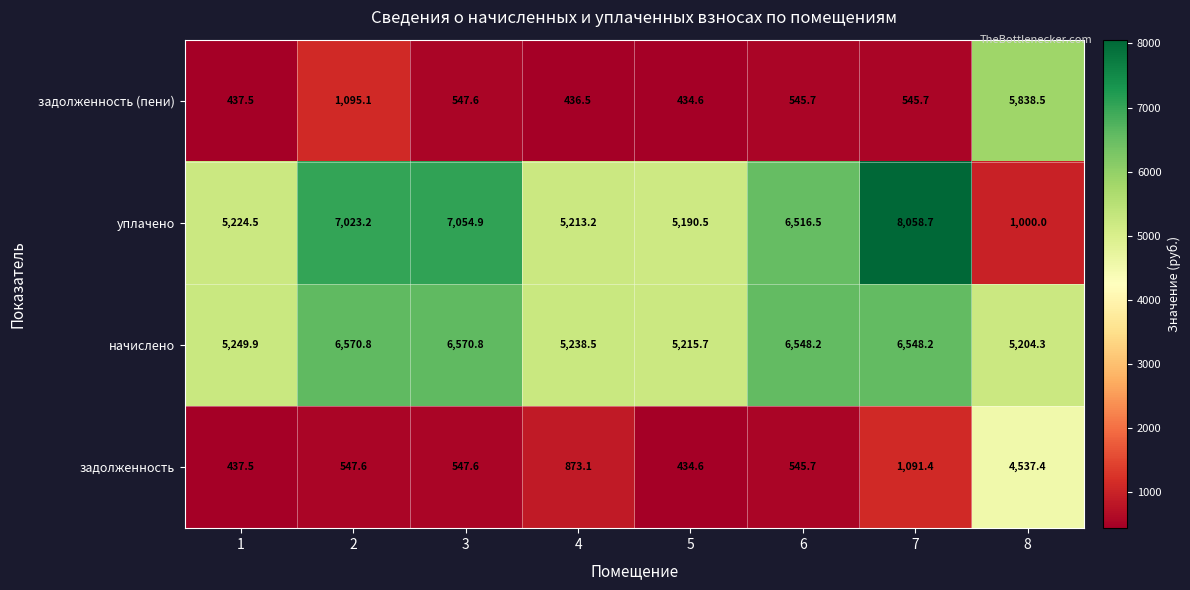

What is the spread (max minus min) of values at 2?

6475.6